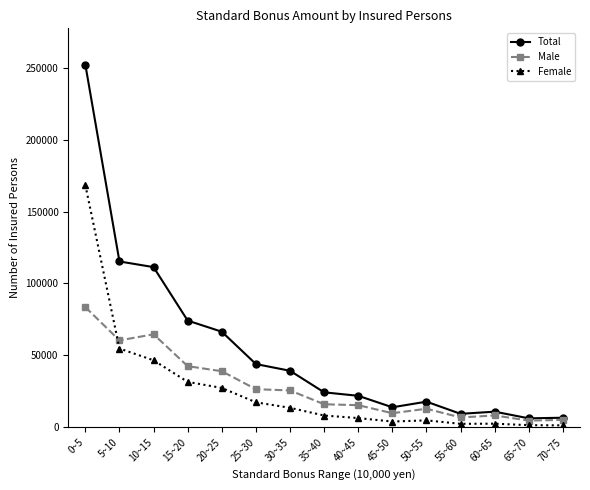

What is the smallest value displayed?

1460